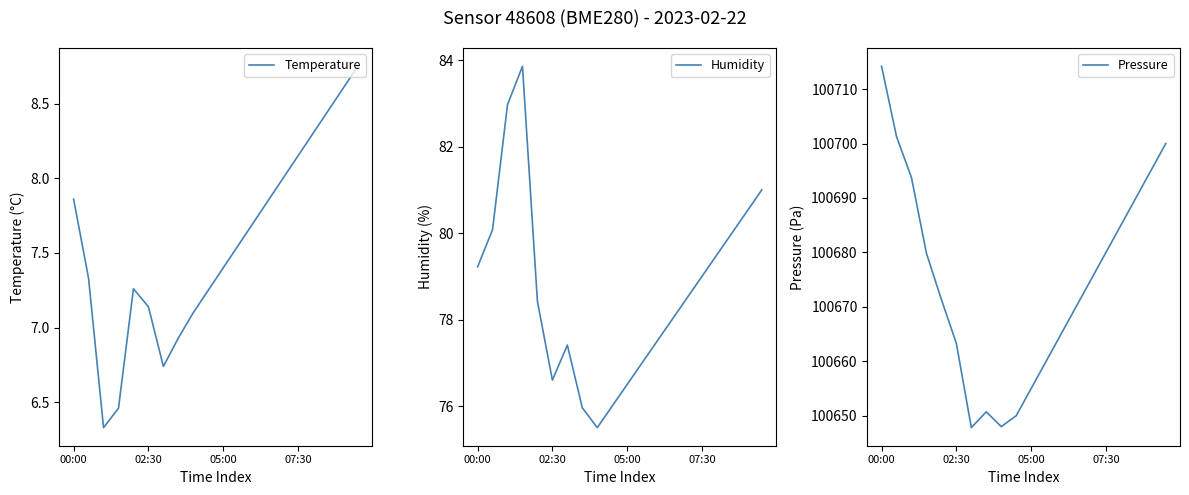

What are all the series names shown in the legend?

Temperature, Humidity, Pressure